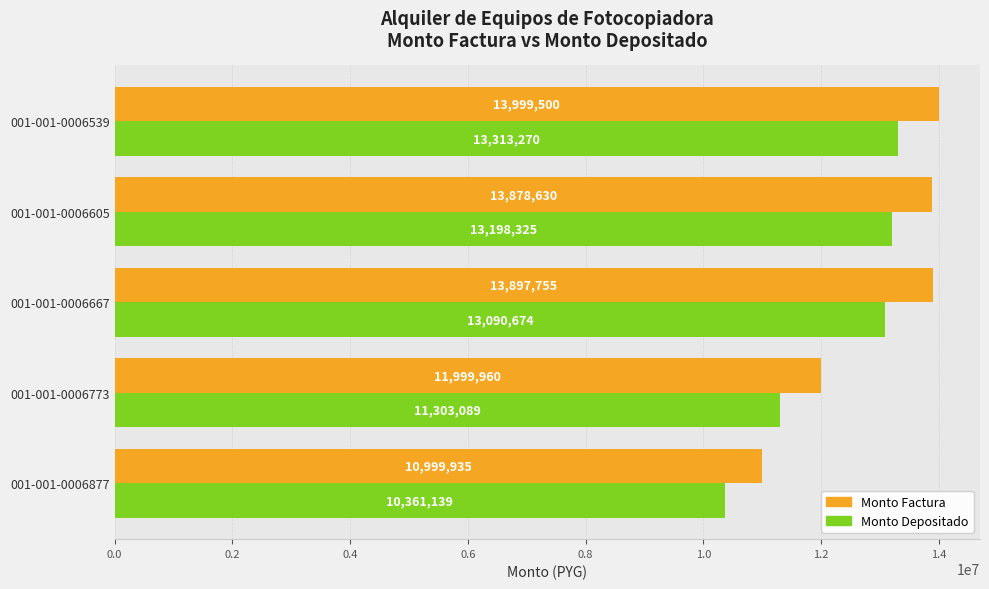

What is the smallest value displayed?

10361139